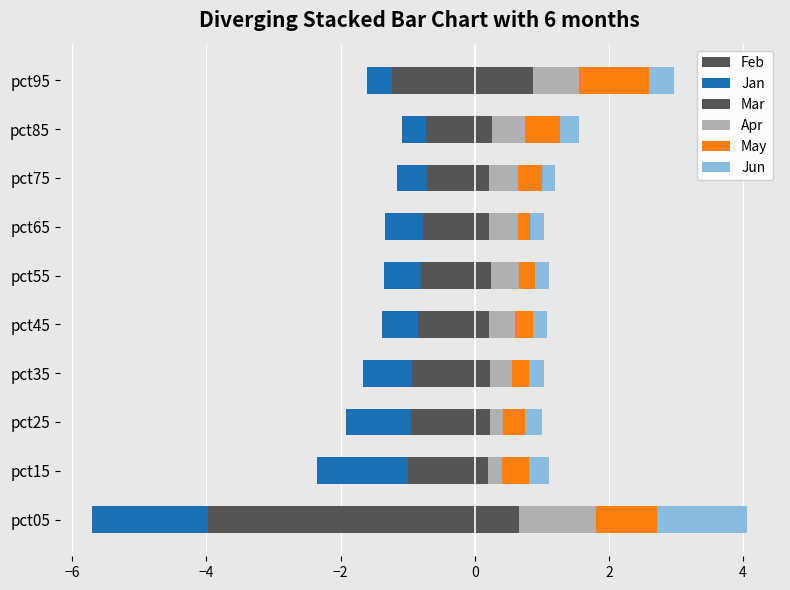

What are all the series names shown in the legend?

Feb, Jan, Mar, Apr, May, Jun